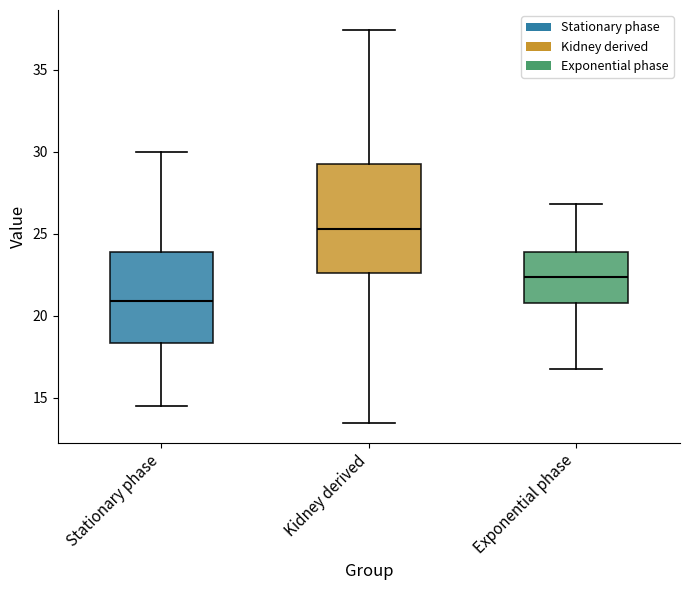

Reading left to right, read every box against the y-axis: the position of its median line, the range the box covers, and the ends of its whiskers. The values are not printed on the chart, so give them approximately, as read against the axis.

Stationary phase: median 21.0, box 18.5 to 24.0, whiskers 14.5 to 30.0
Kidney derived: median 25.5, box 22.5 to 29.0, whiskers 13.5 to 37.5
Exponential phase: median 22.5, box 21.0 to 24.0, whiskers 16.5 to 27.0